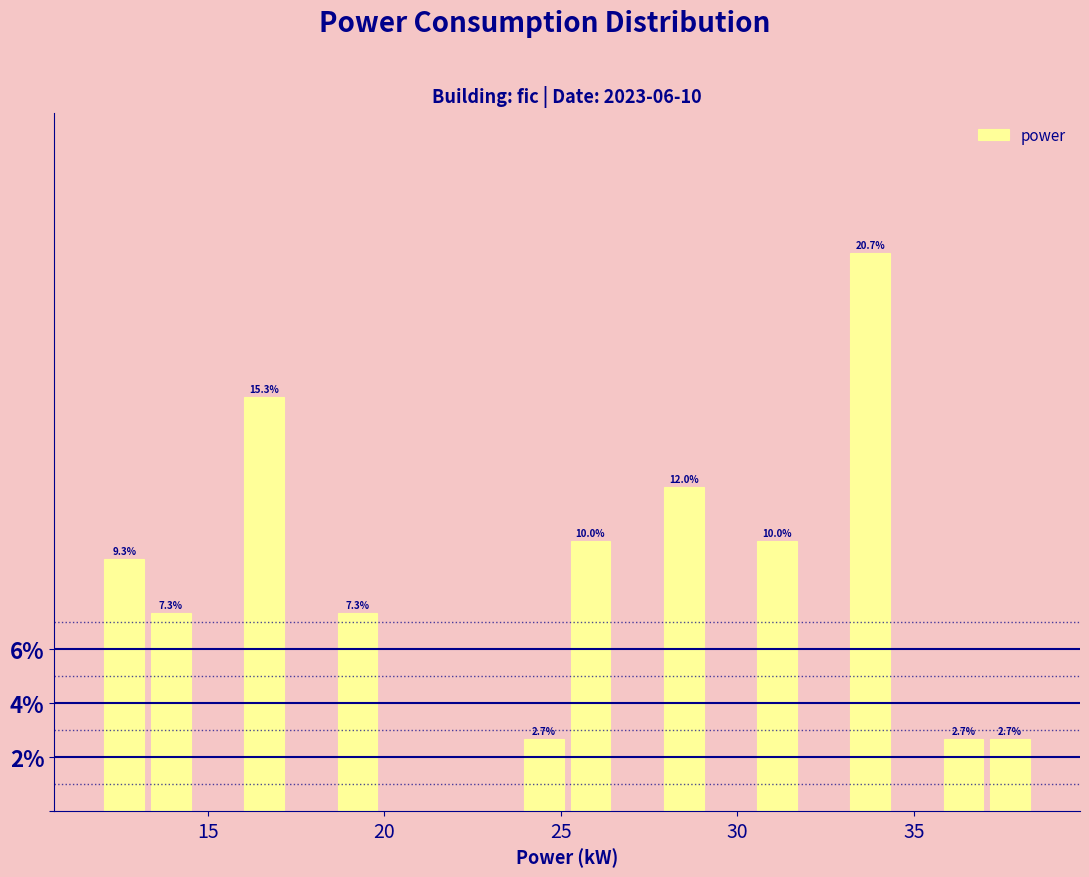

Around what value on the x-axis is the tallest bar? Give the approximate position of its centre, as read against the axis.

34.0